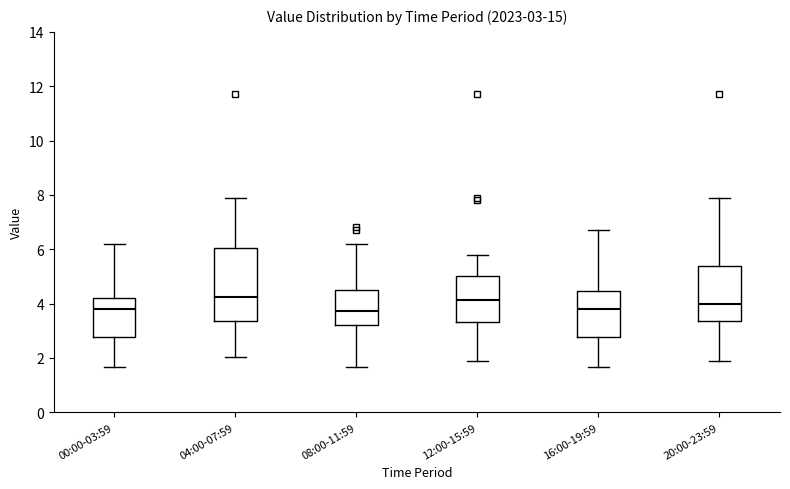

Which box is the tallest, from its lower edge to its upper edge?

04:00-07:59